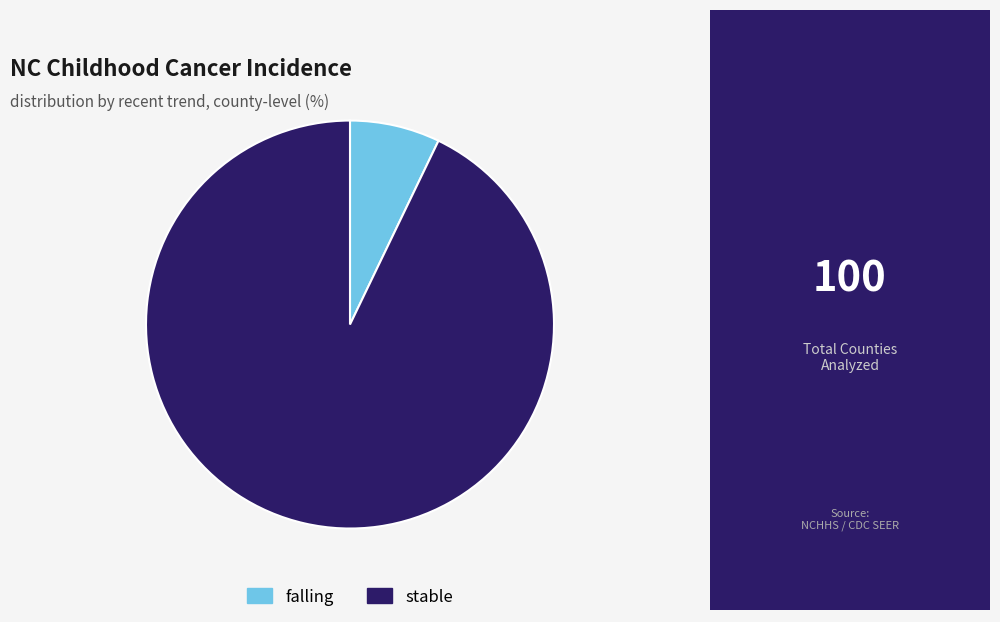

Is the sum of stable and falling greater than half?

Yes